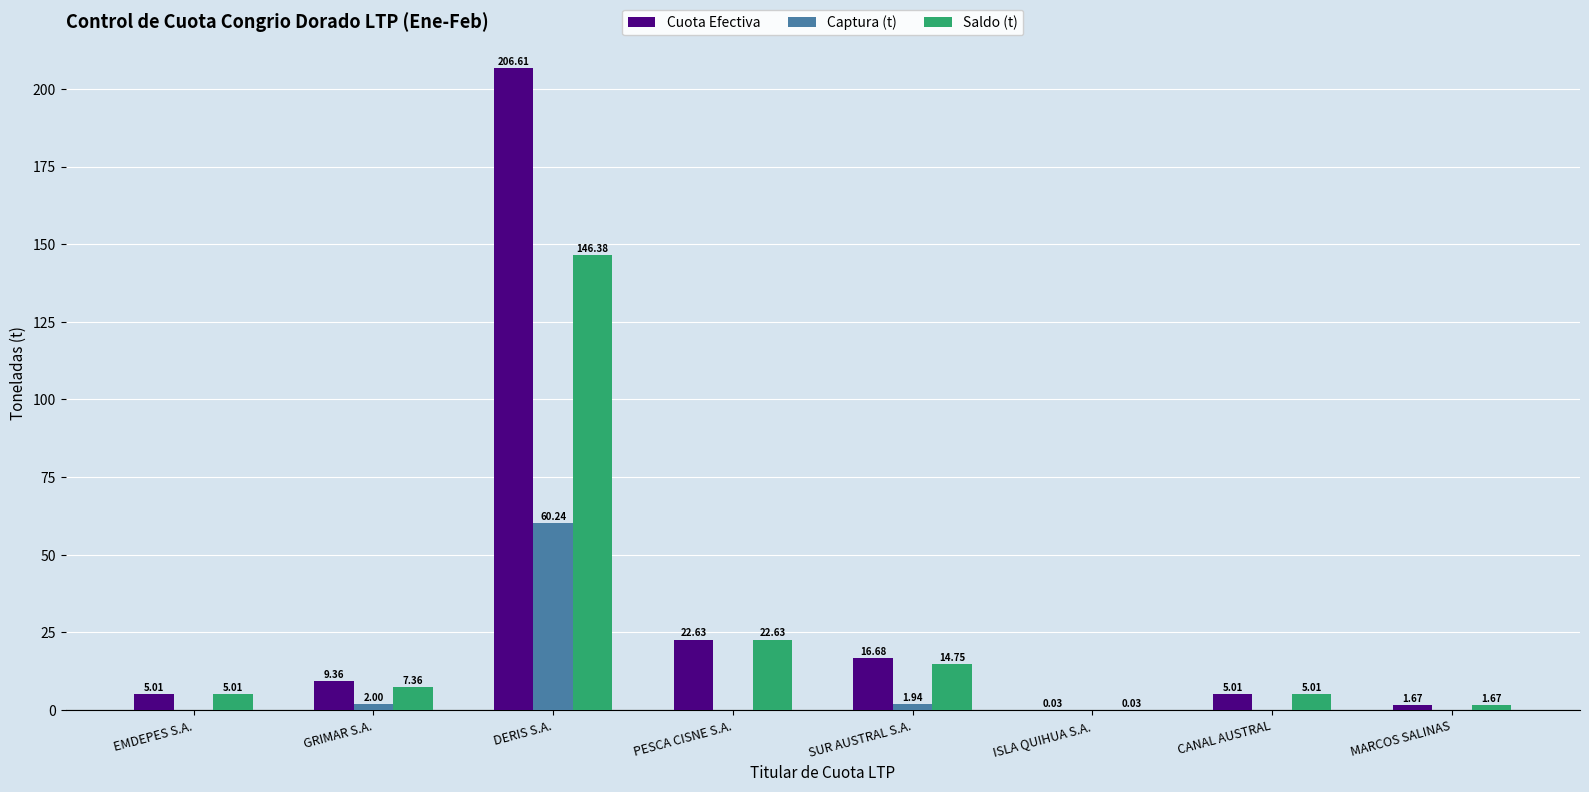

At which label is Captura (t) closest to 30?

GRIMAR S.A.